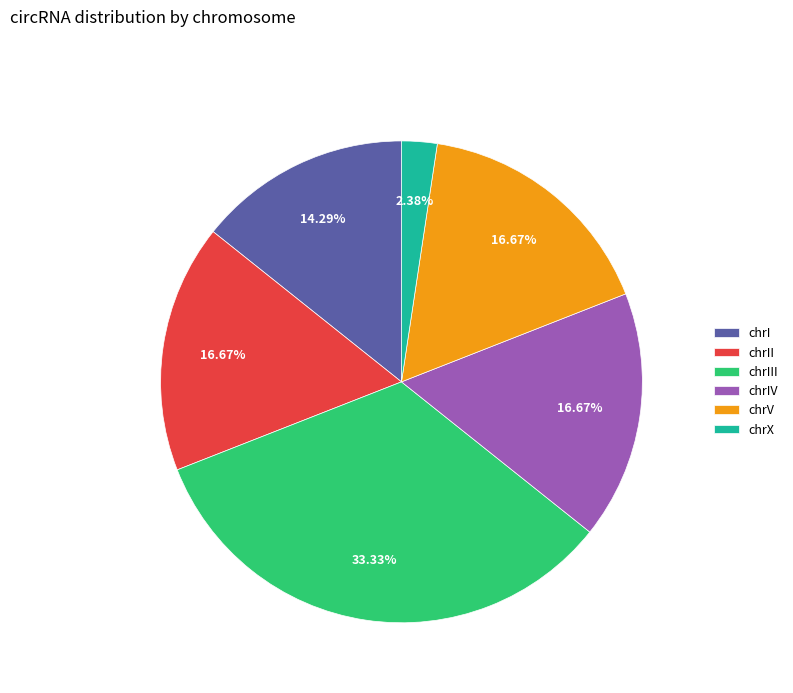

To the nearest percent, what is the difference between the chrI and chrV slice percentages?

2%